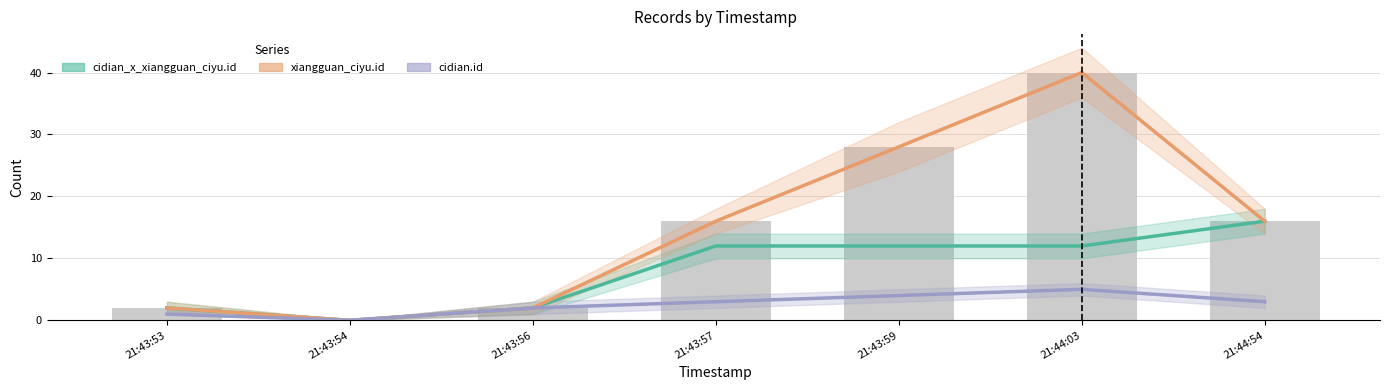

Rank the series at 21:44:54 from highest to lowest value.

cidian_x_xiangguan_ciyu.id, xiangguan_ciyu.id, cidian.id